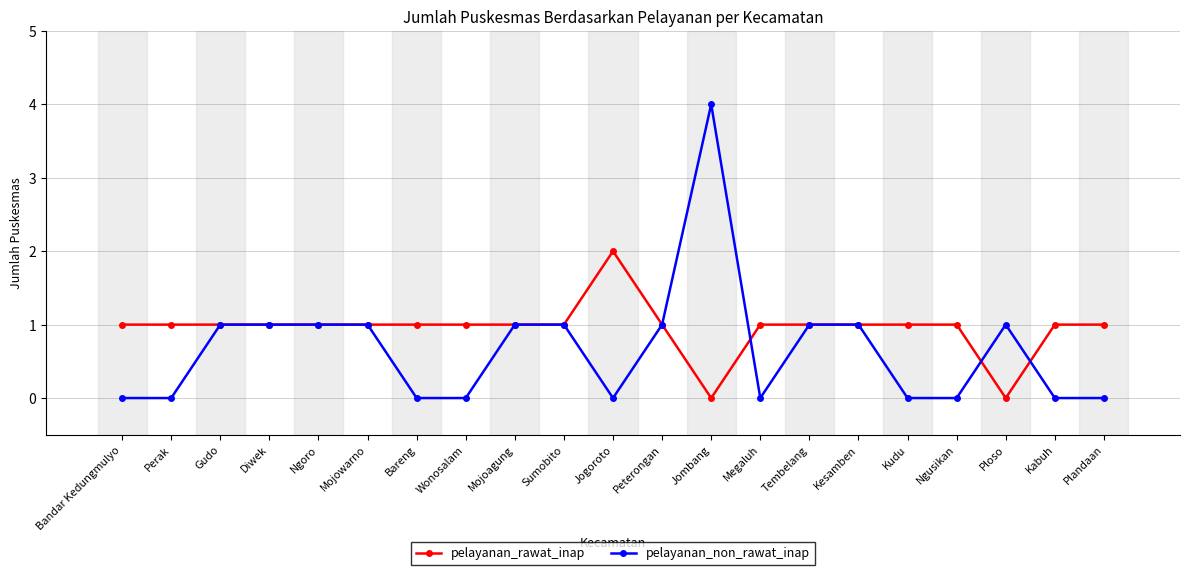

What is the label of the 21st point from the right?

Bandar Kedungmulyo